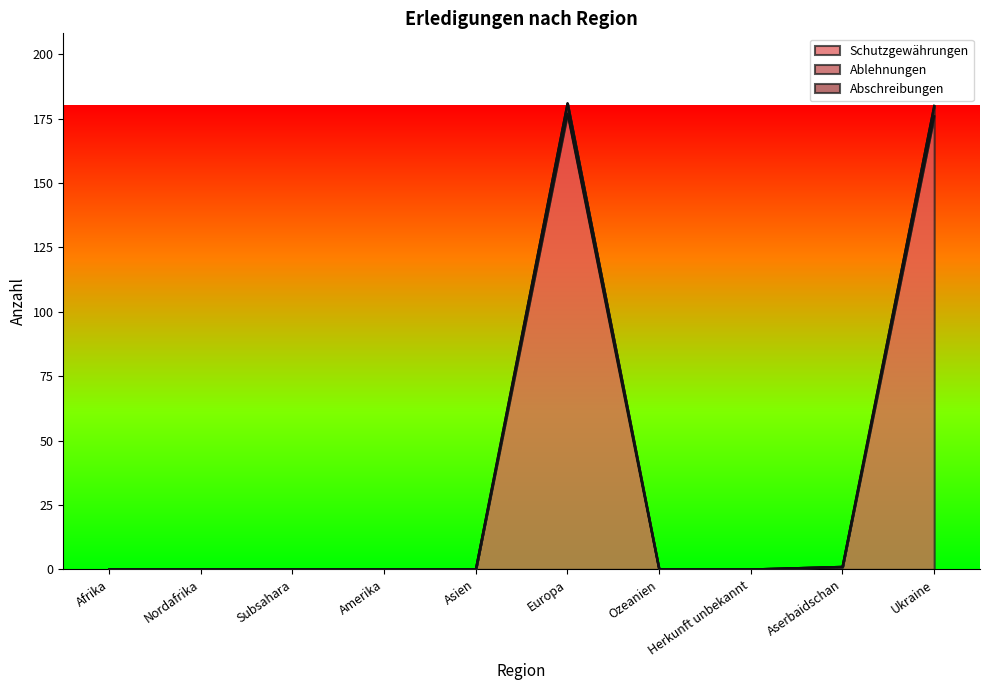

True or false: Ablehnungen and Schutzgewährungen cross at least once.

False